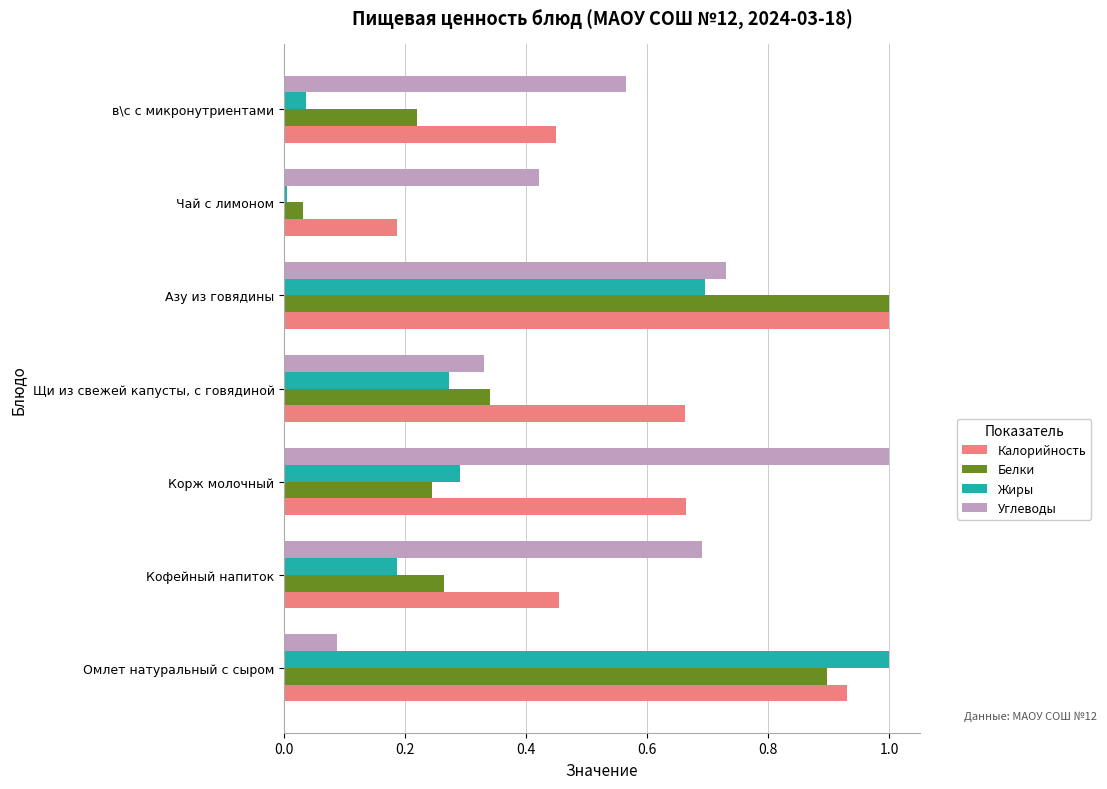

Between Кофейный напиток and Корж молочный, which series saw the biggest shift?

Углеводы